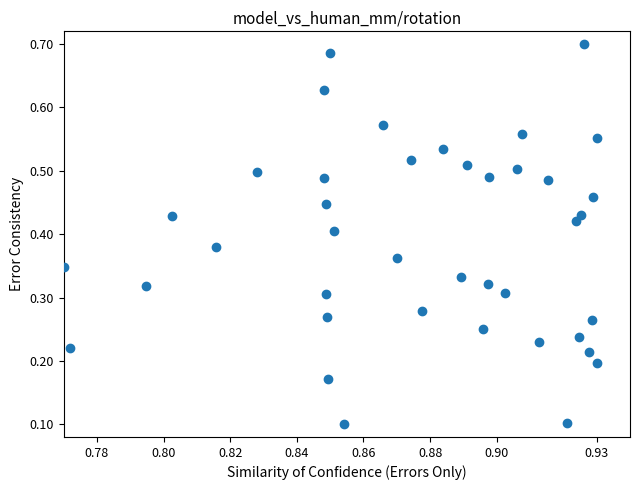

How many points are shown in the scatter plot?

40